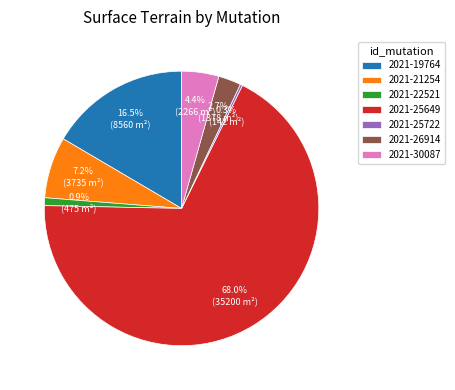

The 2021-25649 slice represents 68% of the pie. True or false?

True